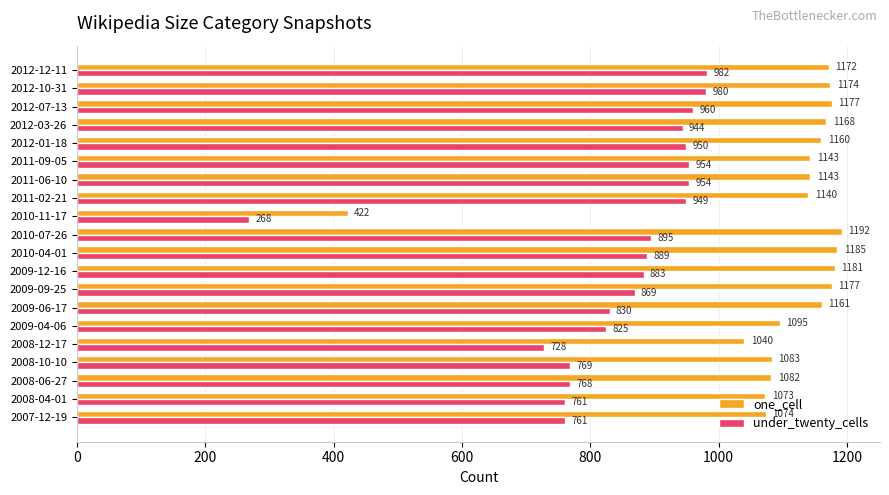

Rank the series by their maximum value, from lowest to highest.

under_twenty_cells, one_cell